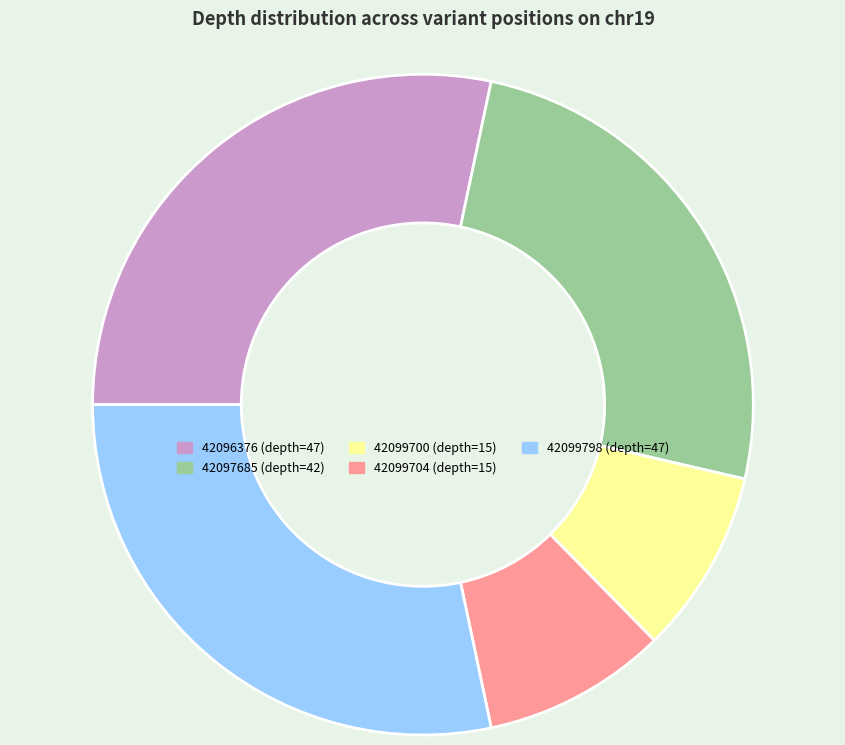

Is there any slice that represents more than half of the pie?

No